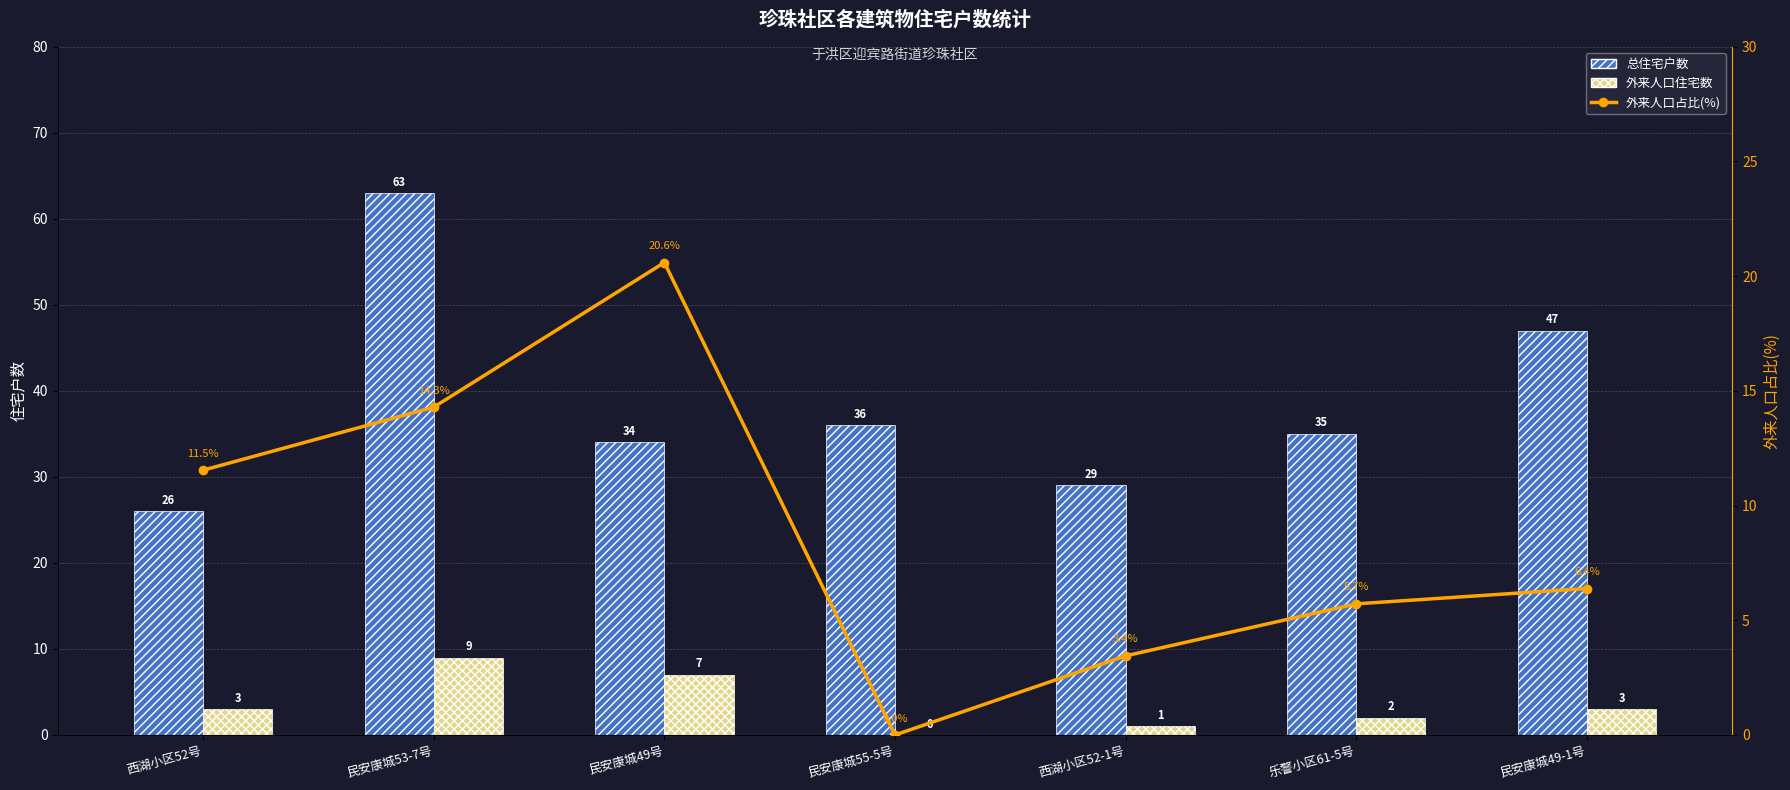

Rank the categories by 总住宅户数 value from highest to lowest.

民安康城53-7号, 民安康城49-1号, 民安康城55-5号, 乐警小区61-5号, 民安康城49号, 西湖小区52-1号, 西湖小区52号